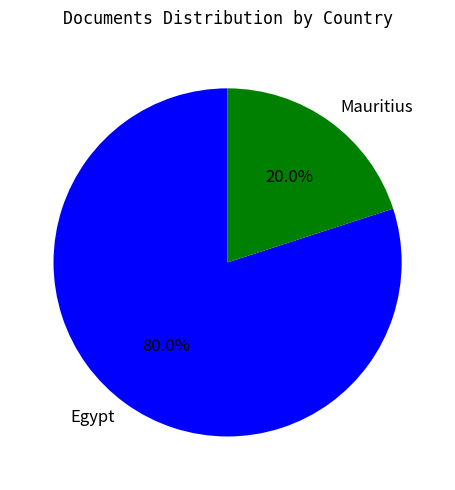

Count the number of slices in the pie.

2